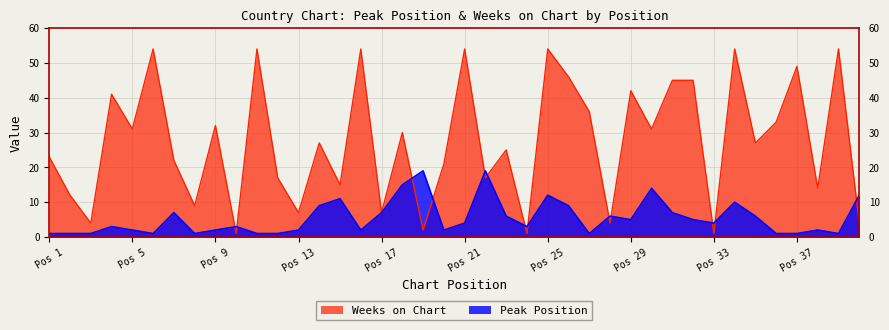

True or false: Weeks on Chart and Peak Position cross at least once.

True